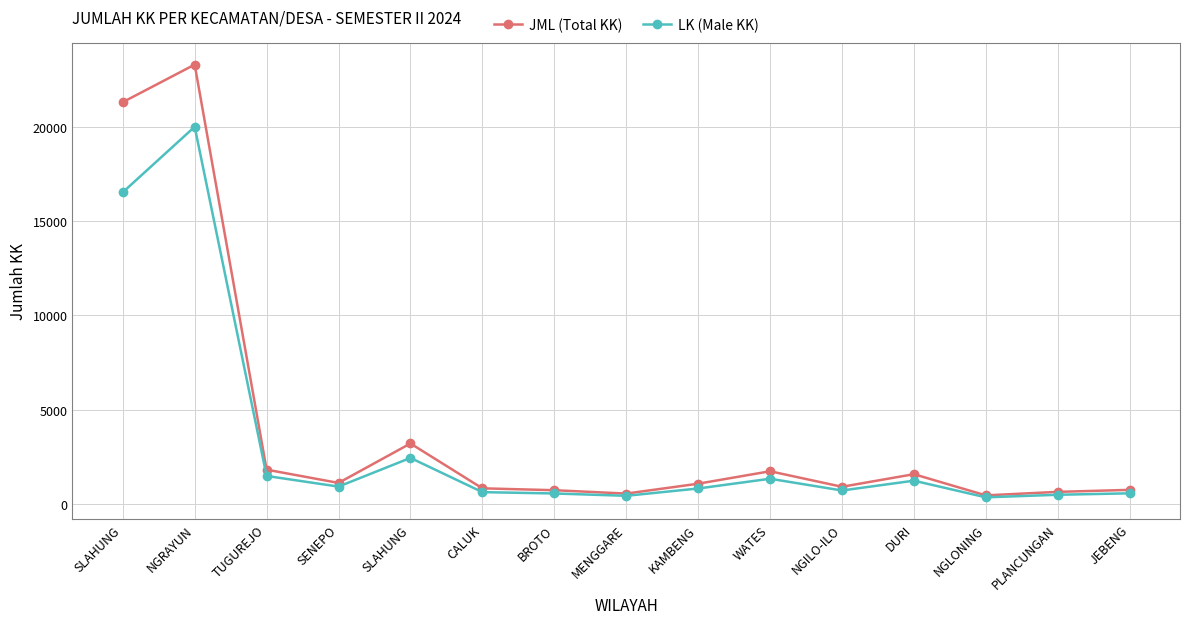

What is the label of the 7th point from the right?

KAMBENG